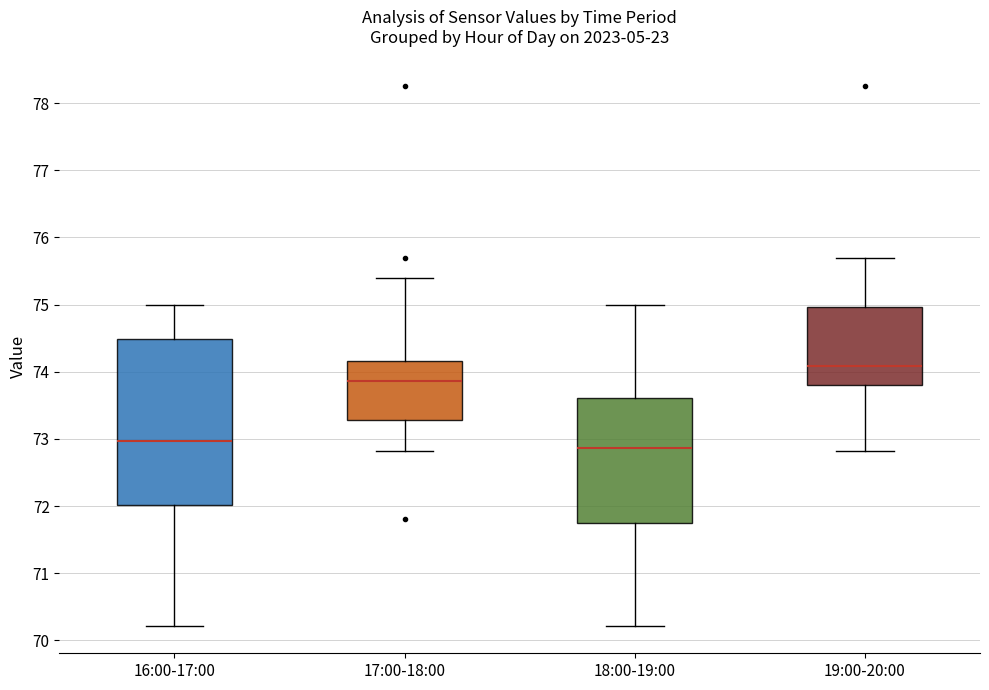

Which box is the tallest, from its lower edge to its upper edge?

16:00-17:00